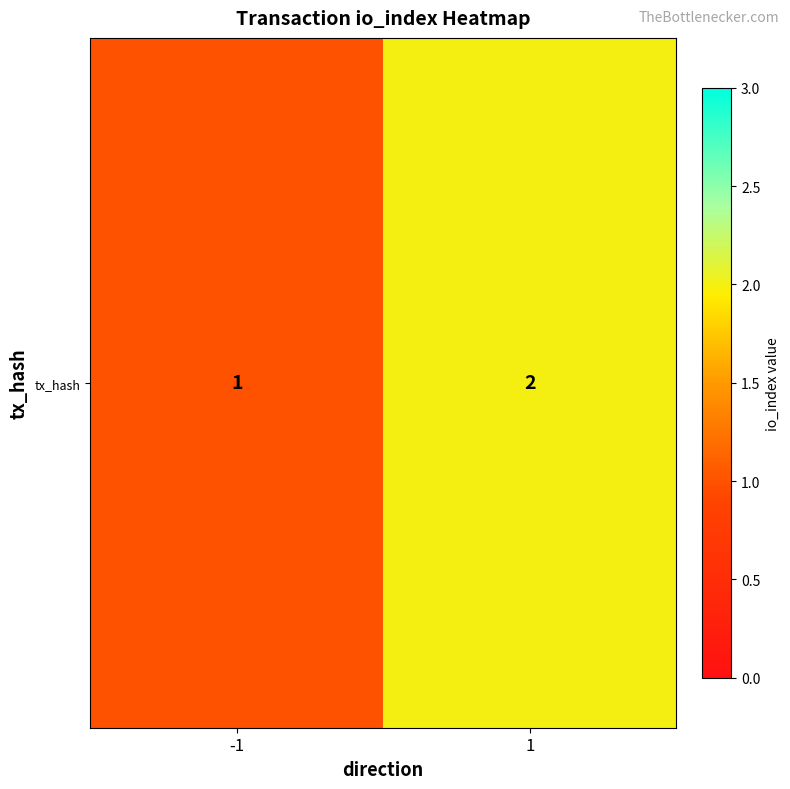

Rank the categories by value from highest to lowest.

1, -1